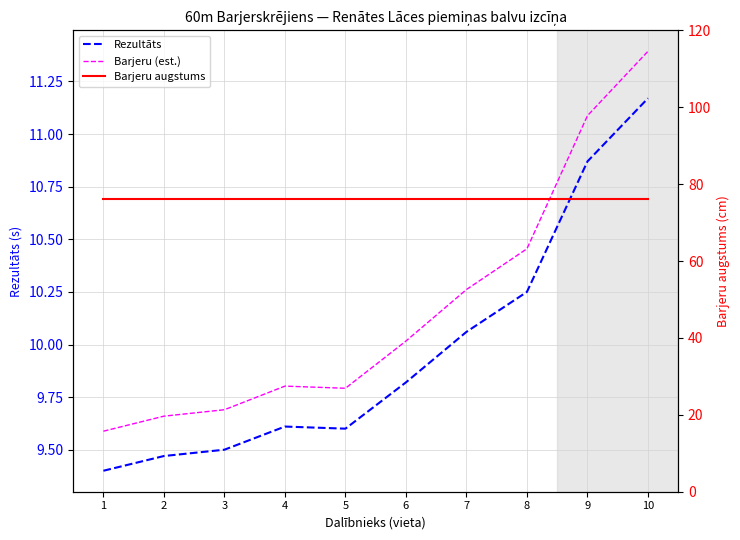

What are all the series names shown in the legend?

Rezultāts, Barjeru (est.), Barjeru augstums